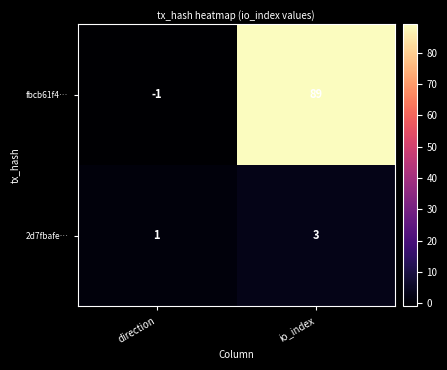

Reading left to right, transcribe all the data shown in this chart.

fbcb61f4…: direction=-1	io_index=89
2d7fbafe…: direction=1	io_index=3